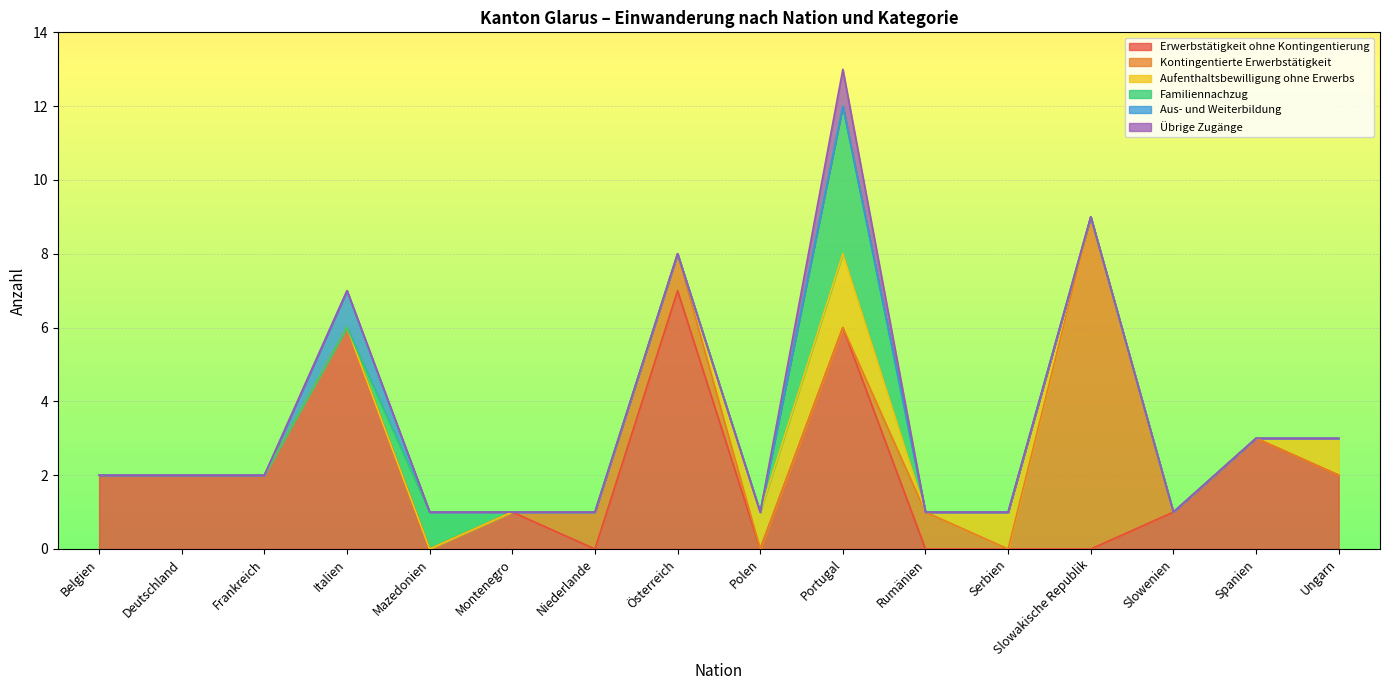

At which label does Familiennachzug reach its minimum?

Belgien